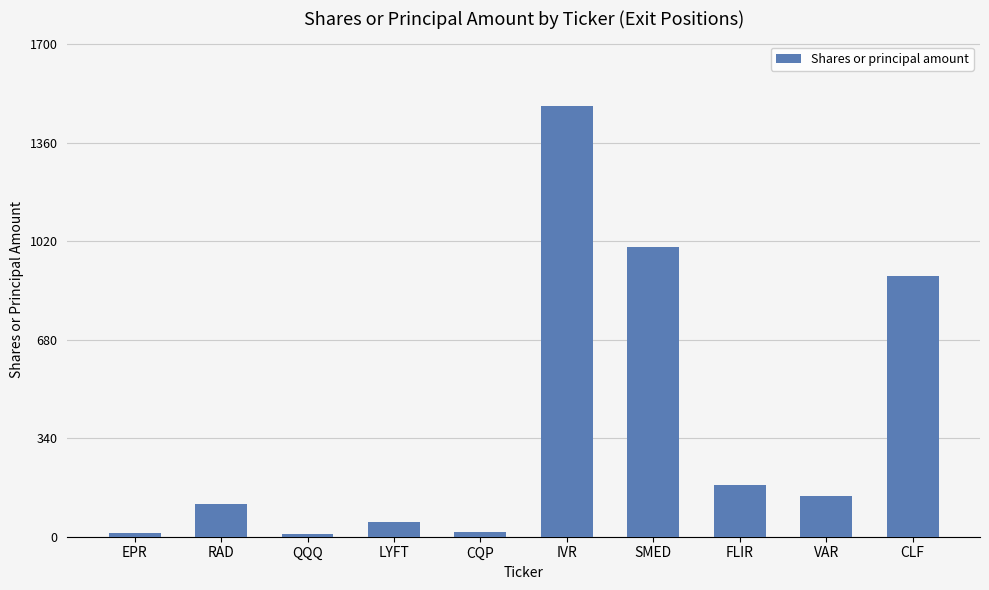

How many bars are there in total?

10